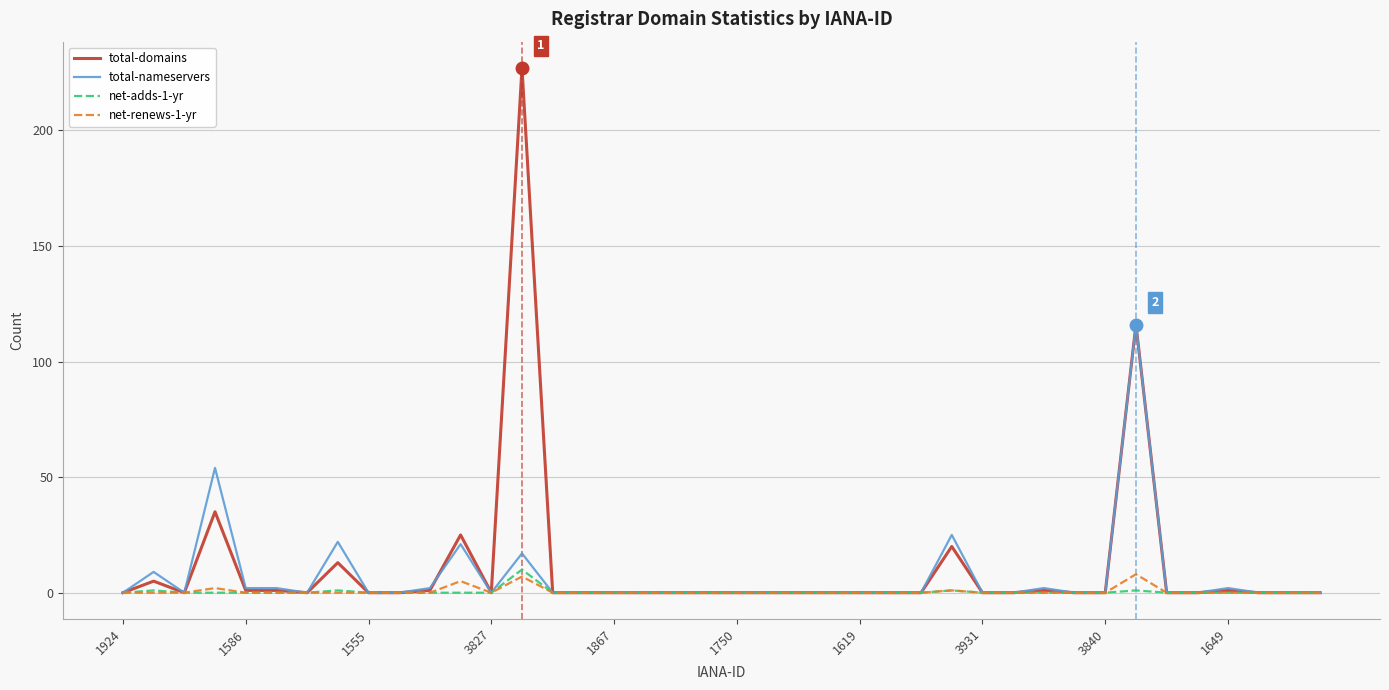

True or false: net-renews-1-yr has more than 1 points higher than both neighbors.

True